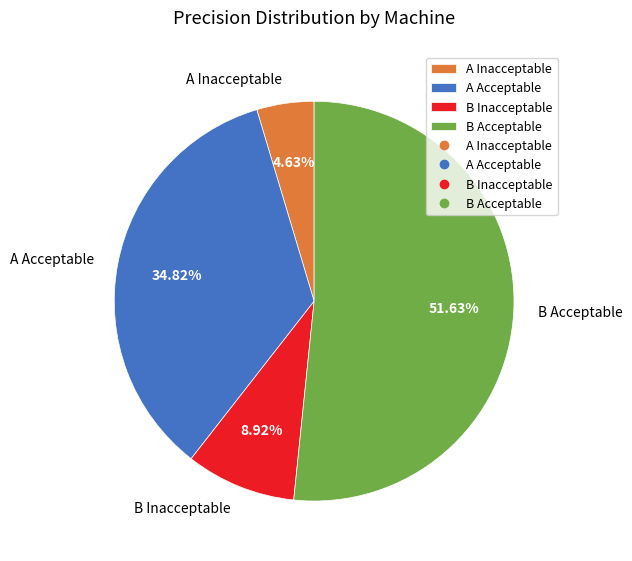

Is there a majority slice in this chart?

Yes